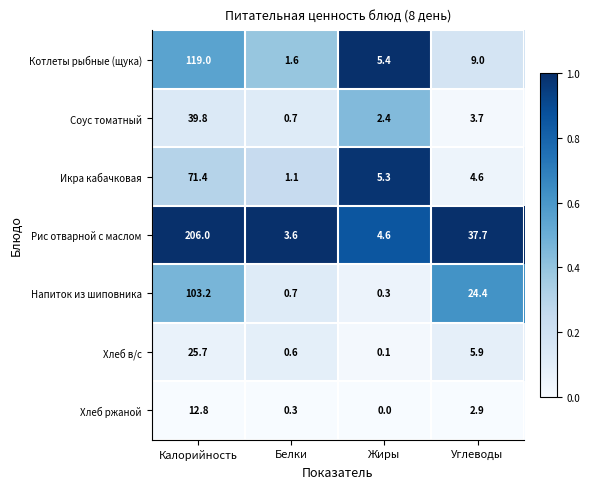

What is the difference between the highest and lowest values at Белки?

3.3